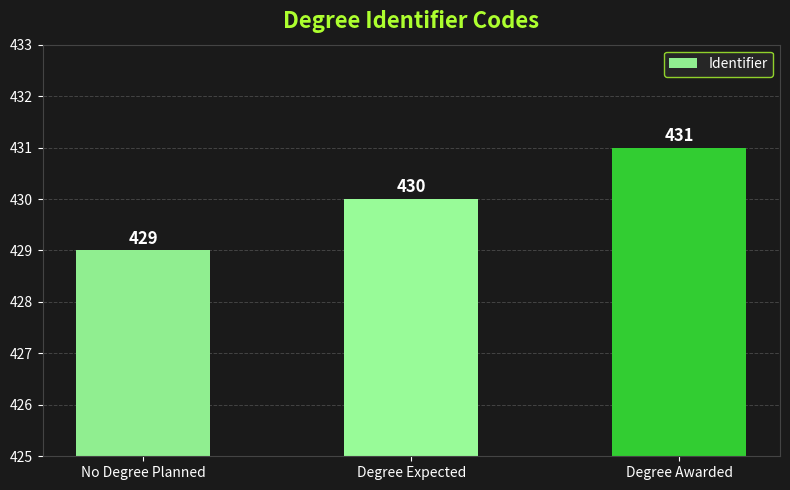

Where is the data nearest to the value 430?

Degree Expected